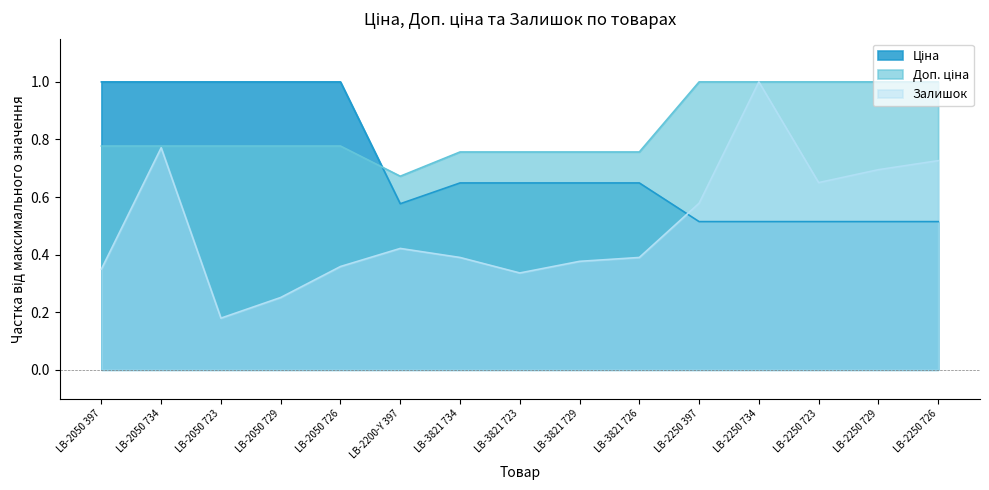

What is the difference between the maximum and minimum values in the Ціна series?

0.5